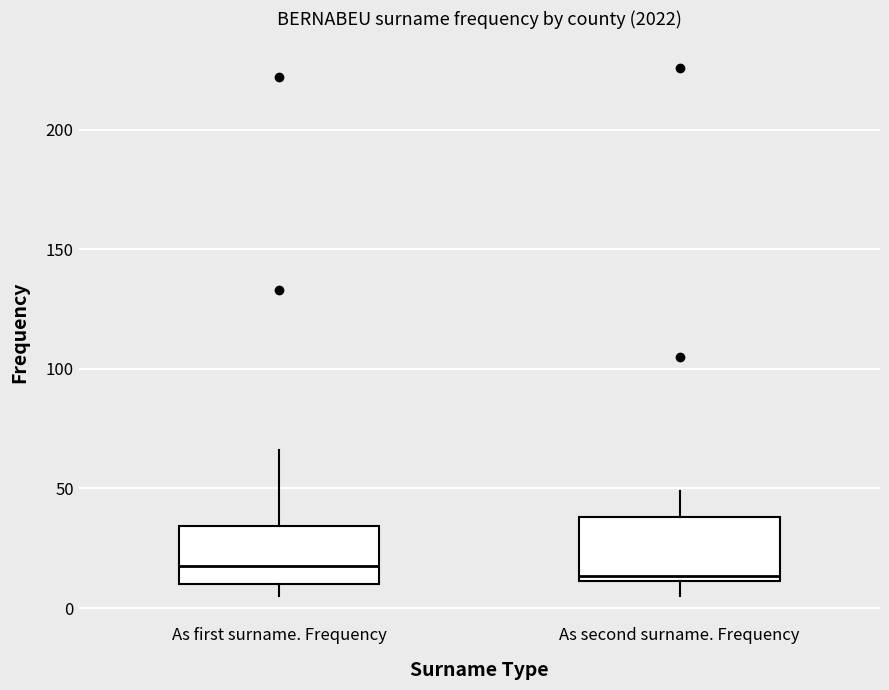

Reading left to right, transcribe this box plot: for each box, give where its median line is, the range the box spans, and where its two whiskers end, as read against the y-axis. The values are not printed on the chart, so give them approximately, as read against the axis.

As first surname. Frequency: median 20, box 10 to 35, whiskers 5 to 65
As second surname. Frequency: median 15, box 10 to 40, whiskers 5 to 50